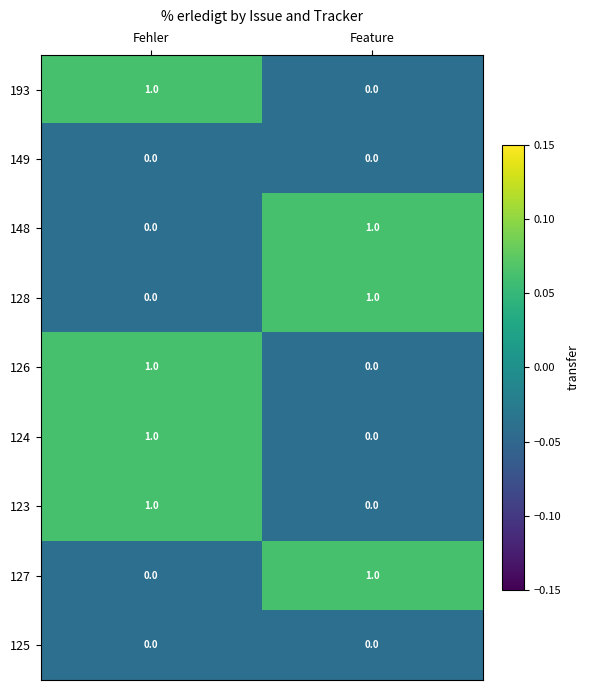

The value of 123 at Feature is -1. True or false?

False